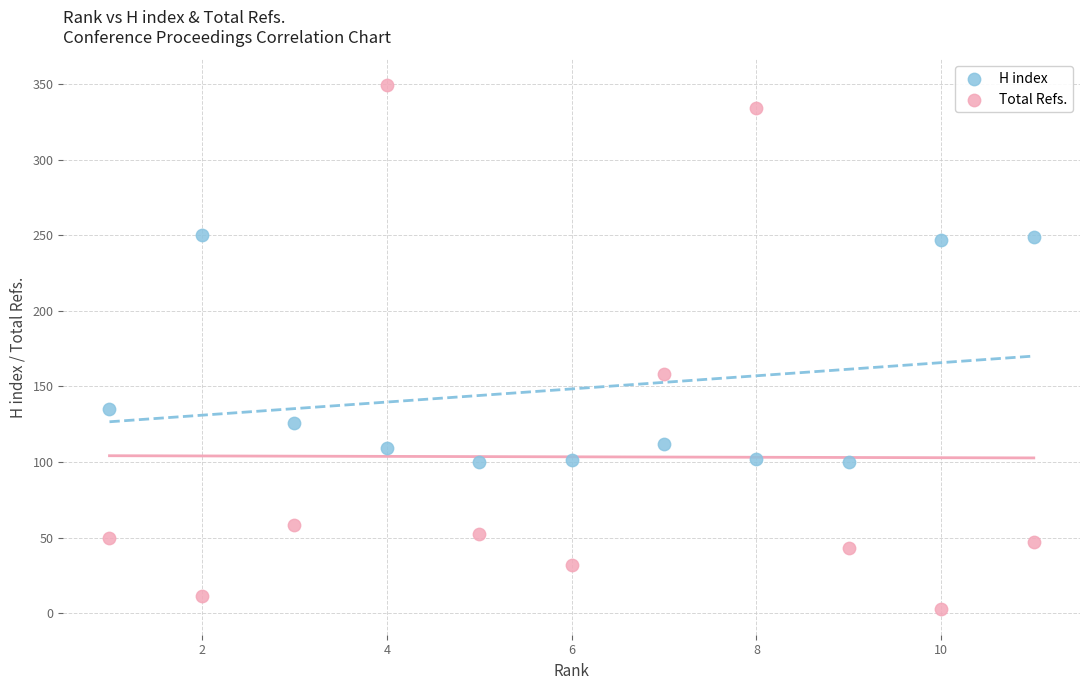

Which series has the widest spread of Y values?

Total Refs.